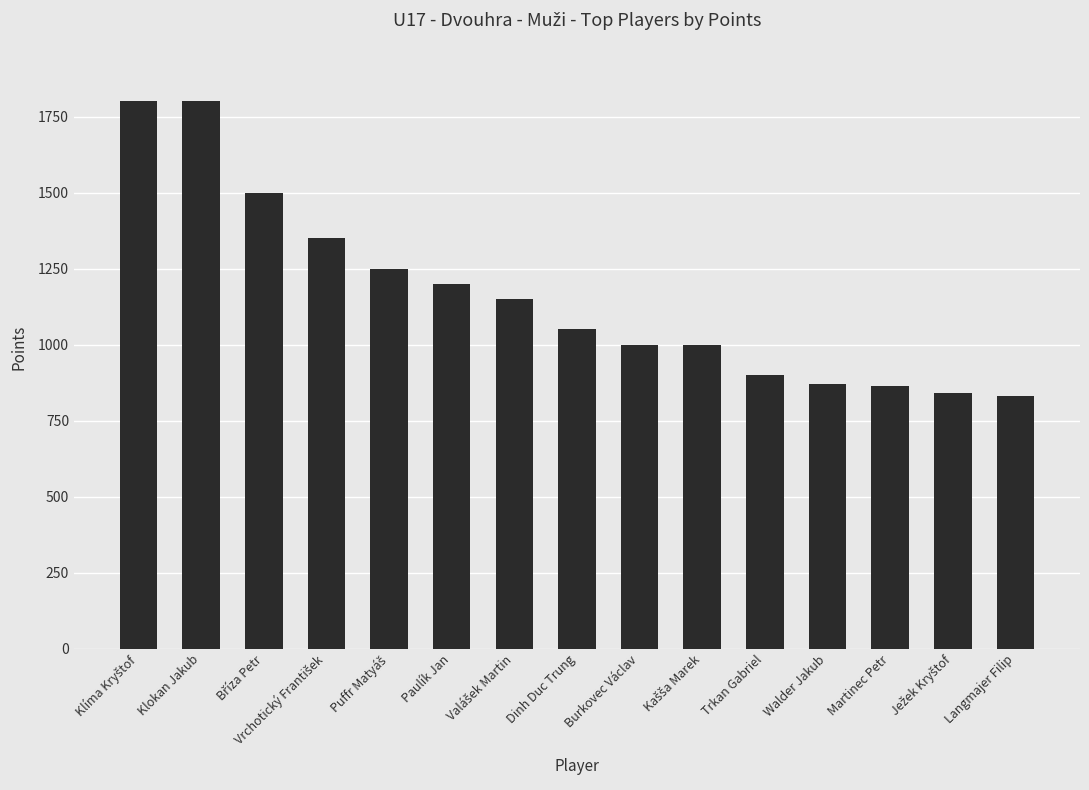

What is the greatest value displayed?

1800